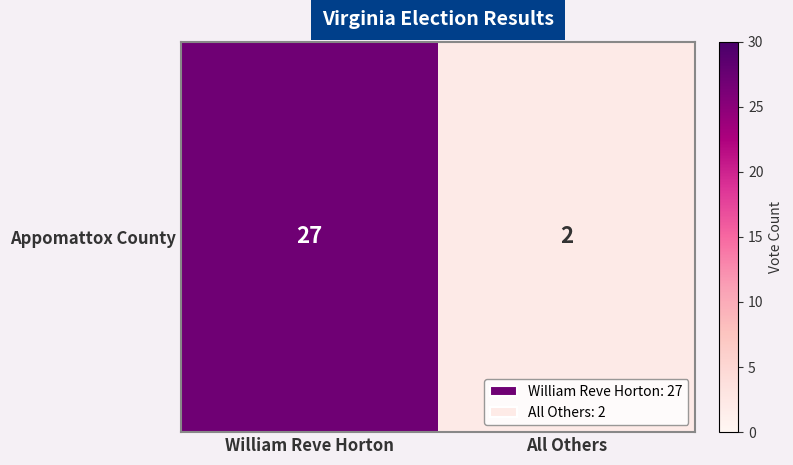

Rank the categories by value from lowest to highest.

All Others, William Reve Horton